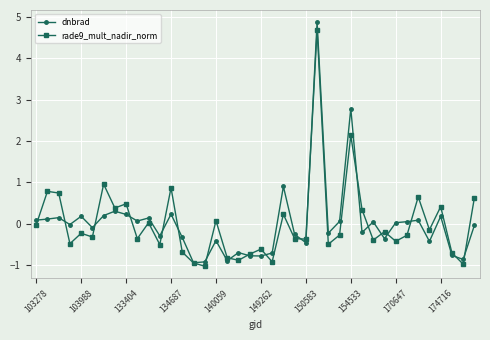

True or false: dnbrad has more than 2 interior local peaks.

True